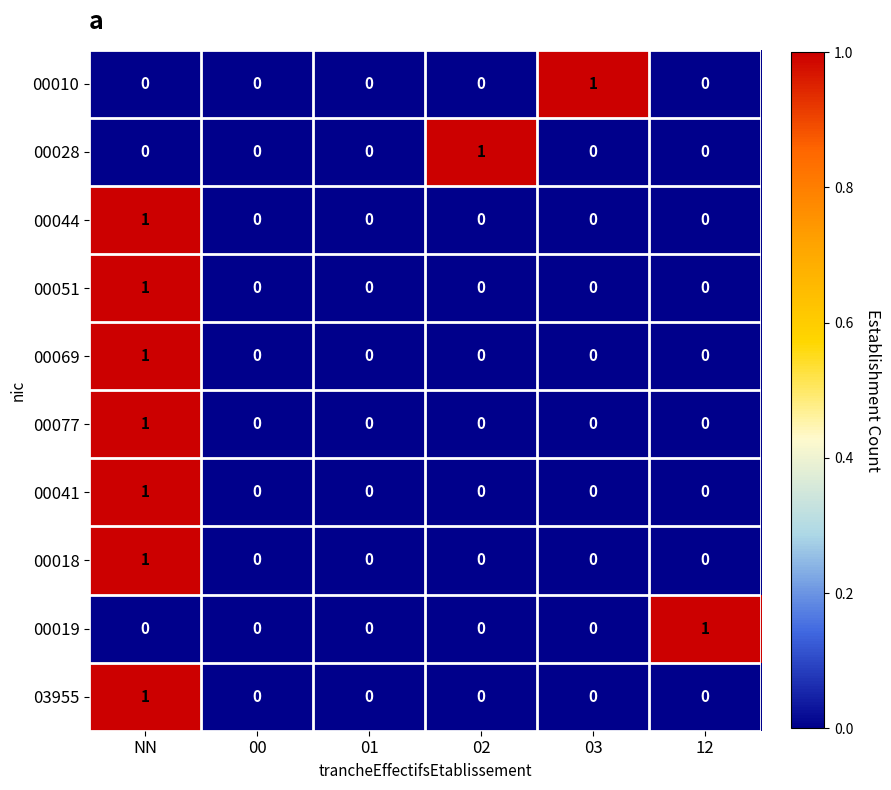

At which category is the sum across all series the highest?

NN